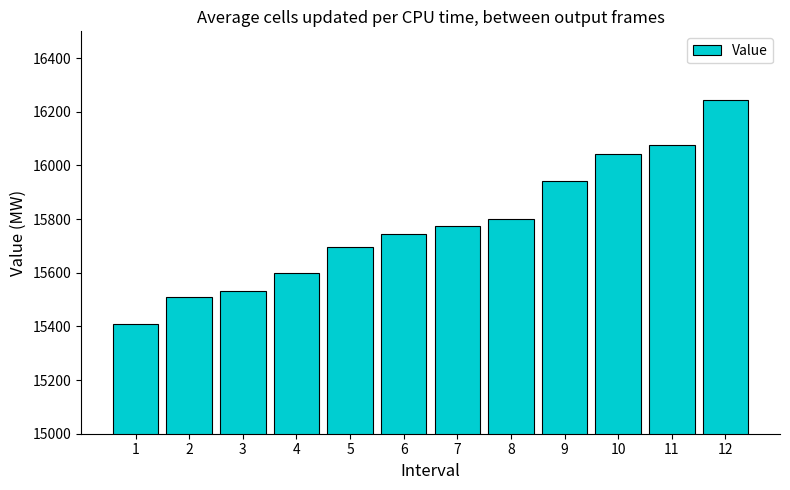

What is the difference between the values at 1 and 12?

834.0